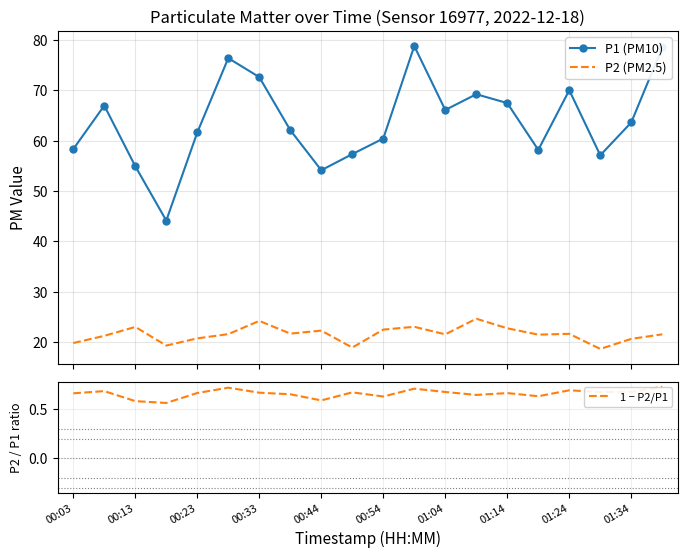

How many interior local peaks does the P1 (PM10) series have?

5